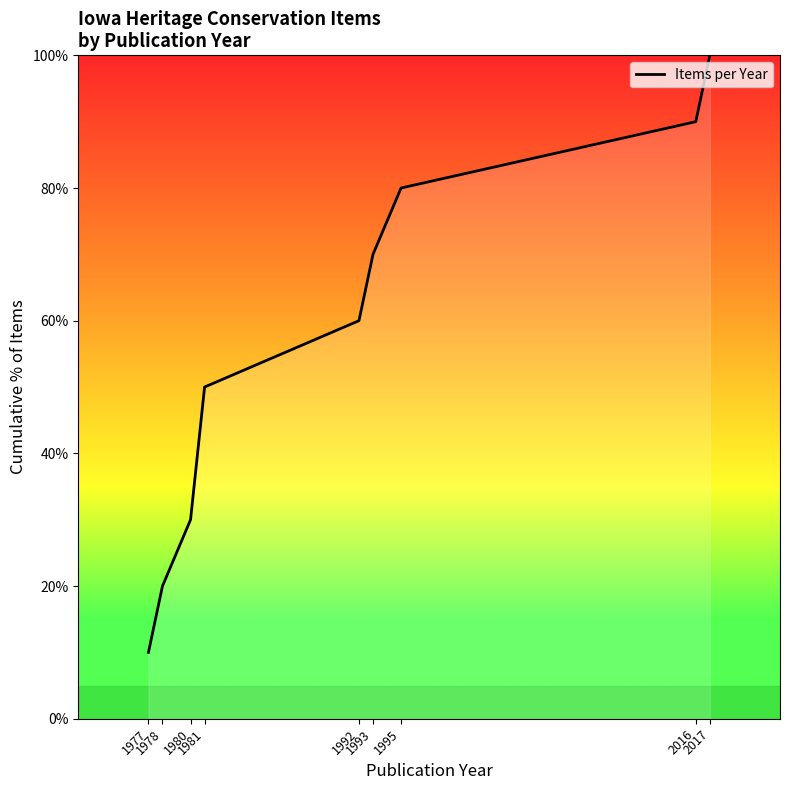

Reading left to right, extract all data points from this chart.

1977=10	1978=20	1980=30	1981=50	1992=60	1993=70	1995=80	2016=90	2017=100